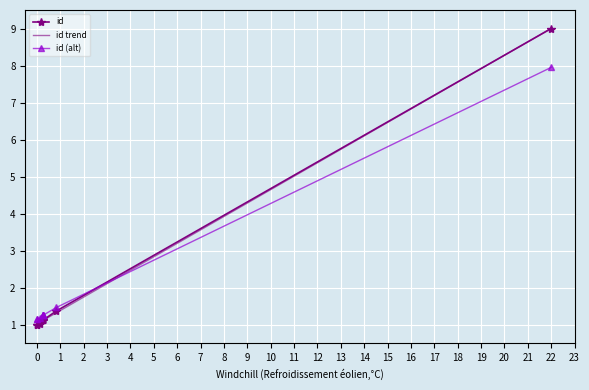

What is the lowest value of the id trend series?

1.0